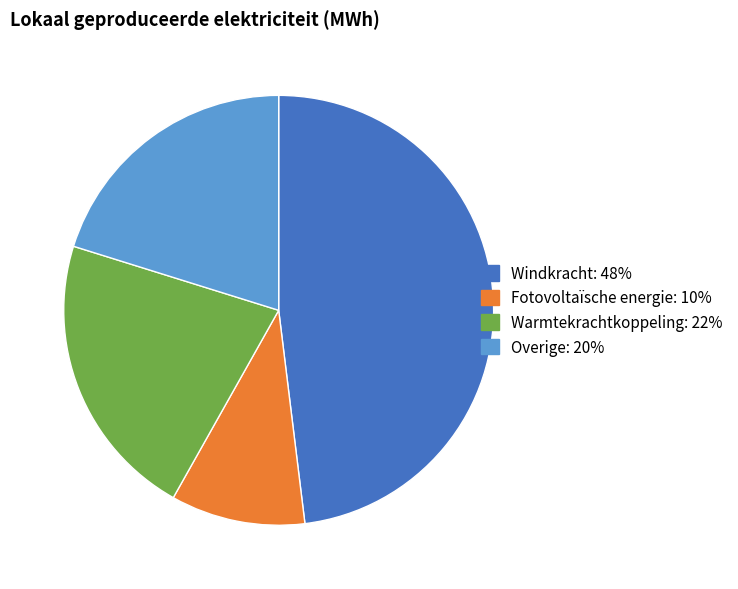

Rank the categories by value from highest to lowest.

Windkracht, Warmtekrachtkoppeling, Overige, Fotovoltaïsche energie